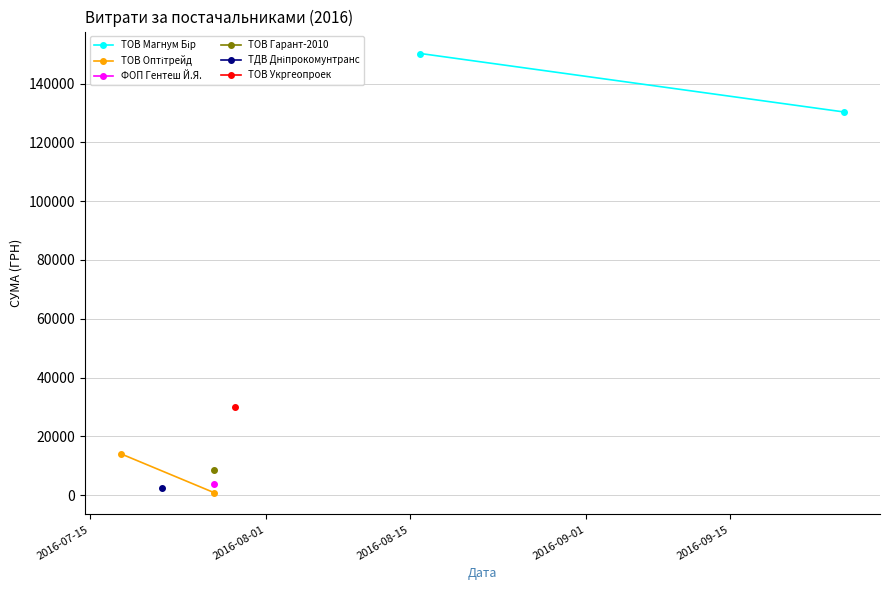

Which series has the largest range (max minus min)?

ТОВ Магнум Бір